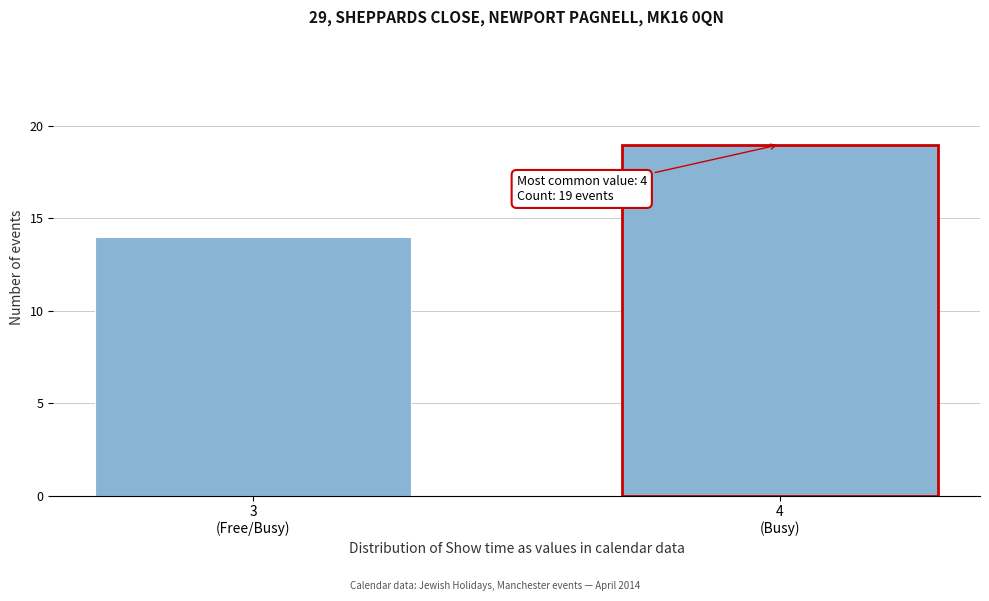

Reading right to left, extract all data points from this chart.

19	14